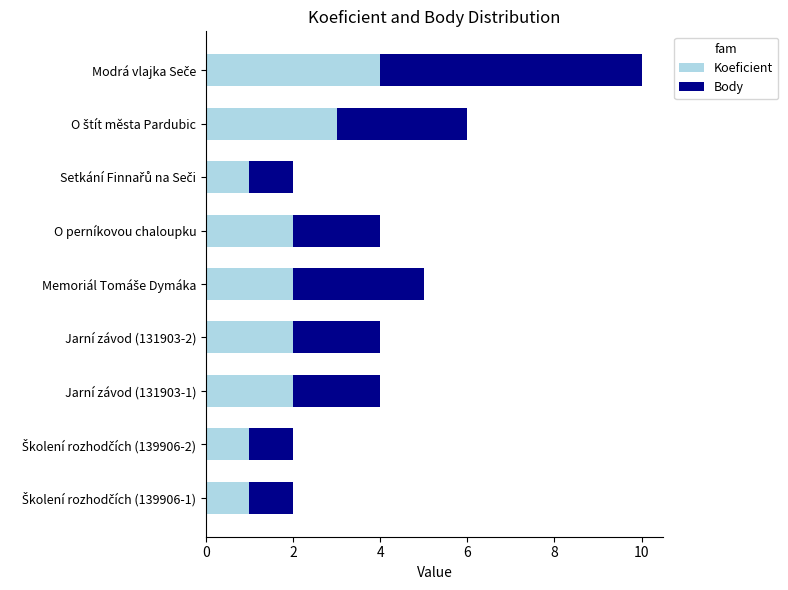

Is it true that Koeficient equals 2 at O perníkovou chaloupku?

True